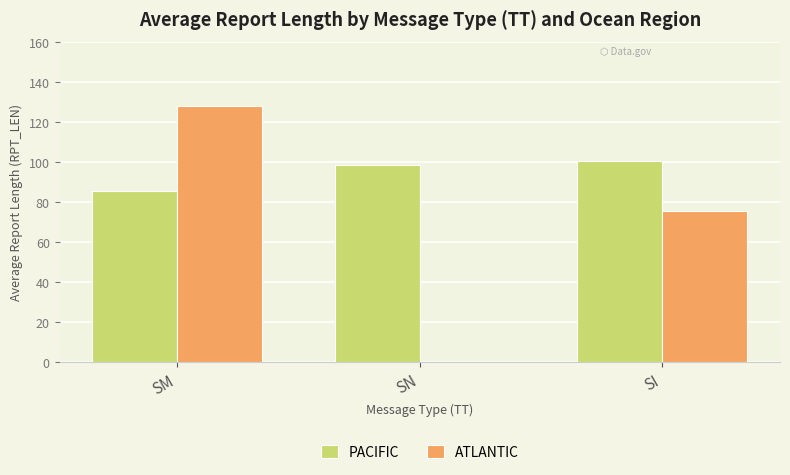

Which series changed the most between SM and SN?

ATLANTIC